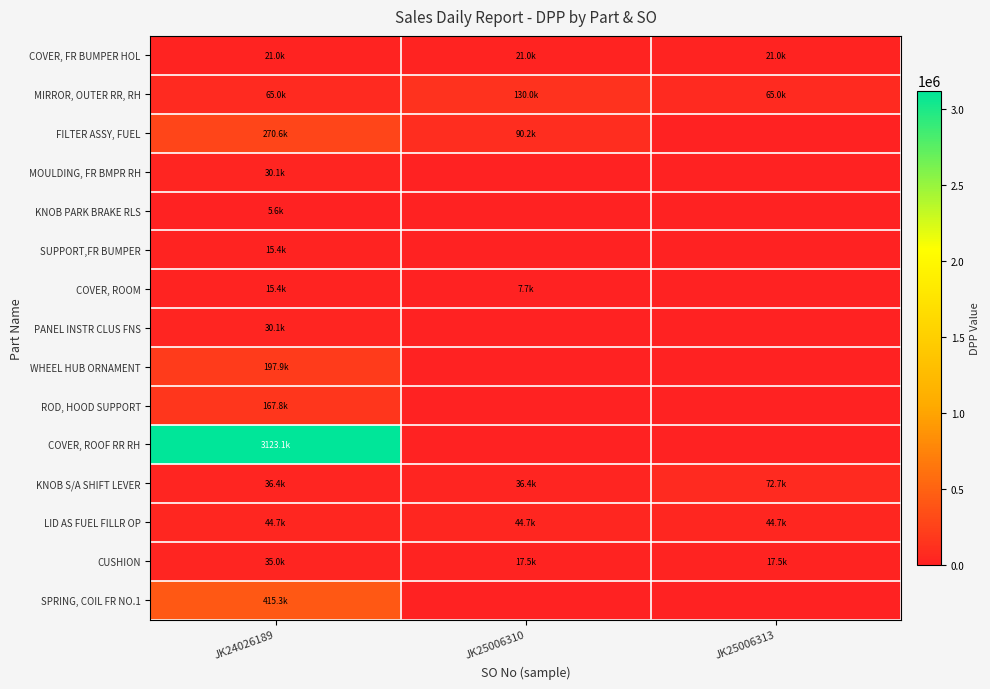

Reading left to right, list all the values displayed in this chart.

COVER, FR BUMPER HOL: JK24026189=20974.2	JK25006310=20974.2	JK25006313=20974.2
MIRROR, OUTER RR, RH: JK24026189=65020.1	JK25006310=130040.2	JK25006313=65020.1
FILTER ASSY, FUEL: JK24026189=270600.0	JK25006310=90200.0	JK25006313=0.0
MOULDING, FR BMPR RH: JK24026189=30063.0	JK25006310=0.0	JK25006313=0.0
KNOB PARK BRAKE RLS: JK24026189=5593.5	JK25006310=0.0	JK25006313=0.0
SUPPORT,FR BUMPER: JK24026189=15380.8	JK25006310=0.0	JK25006313=0.0
COVER, ROOM: JK24026189=15380.8	JK25006310=7690.8	JK25006313=0.0
PANEL INSTR CLUS FNS: JK24026189=30063.0	JK25006310=0.0	JK25006313=0.0
WHEEL HUB ORNAMENT: JK24026189=197857.0	JK25006310=0.0	JK25006313=0.0
ROD, HOOD SUPPORT: JK24026189=167794.0	JK25006310=0.0	JK25006313=0.0
COVER, ROOF RR RH: JK24026189=3123133.8	JK25006310=0.0	JK25006313=0.0
KNOB S/A SHIFT LEVER: JK24026189=36355.0	JK25006310=36355.0	JK25006313=72710.9
LID AS FUEL FILLR OP: JK24026189=44745.2	JK25006310=44745.2	JK25006313=44745.2
CUSHION: JK24026189=34957.1	JK25006310=17479.0	JK25006313=17479.0
SPRING, COIL FR NO.1: JK24026189=415290.3	JK25006310=0.0	JK25006313=0.0